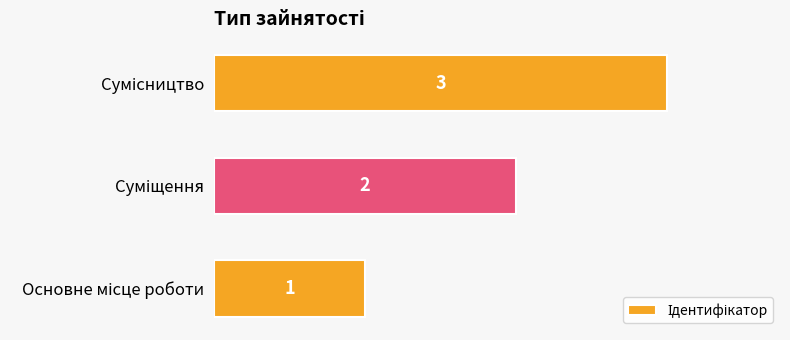

What is the greatest value displayed?

3